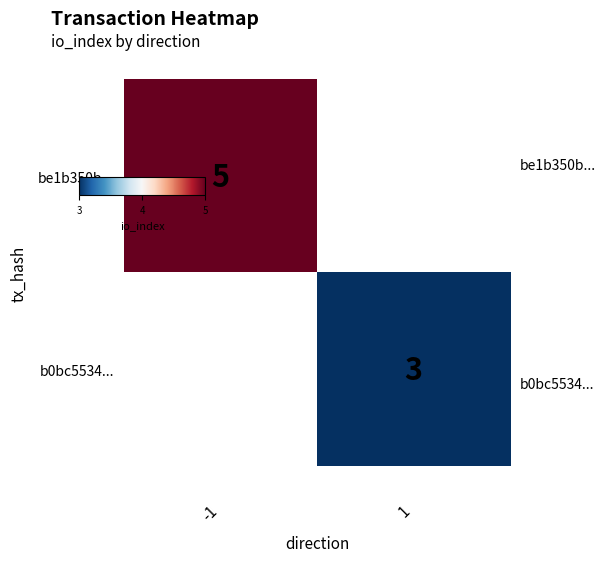

Which category has the lowest value across all series?

1